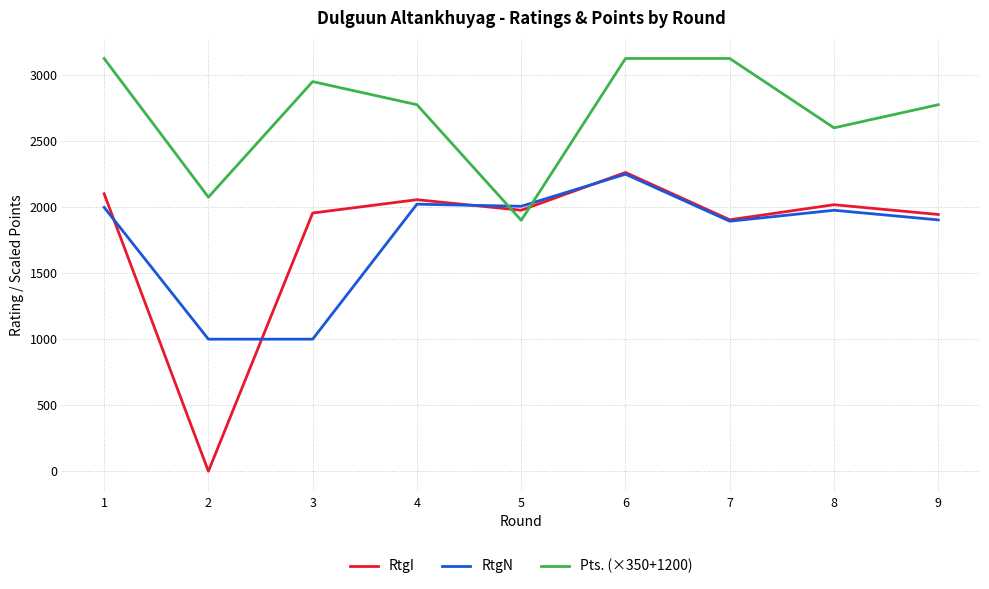

What is the total value across all series at 3?

5905